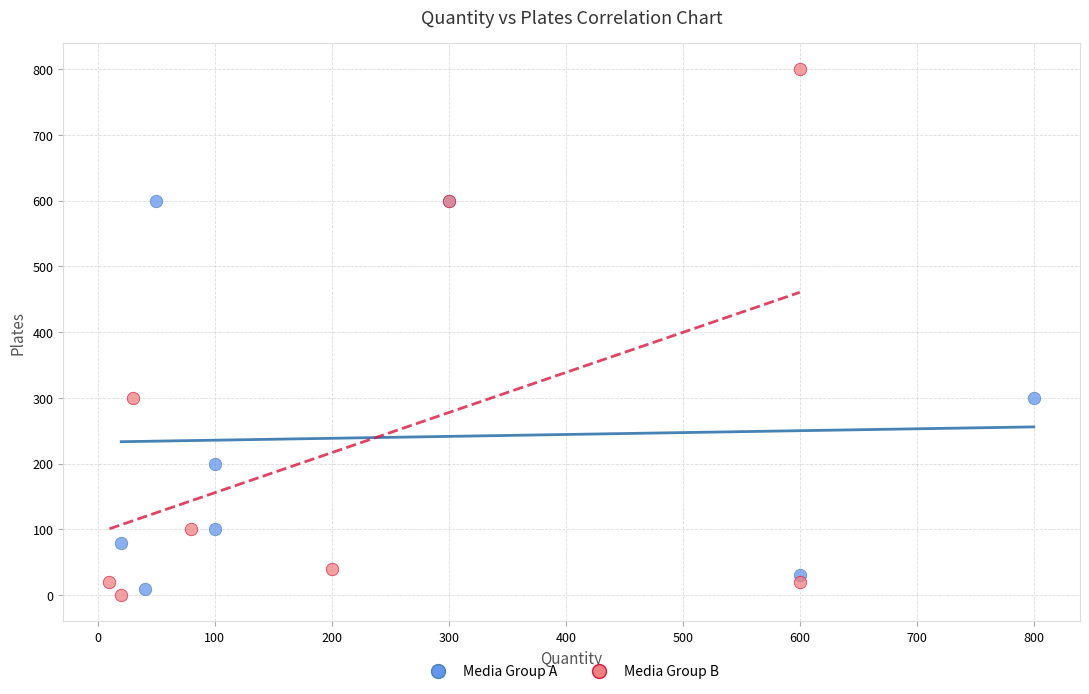

Which series reaches the maximum Y coordinate?

Media Group B